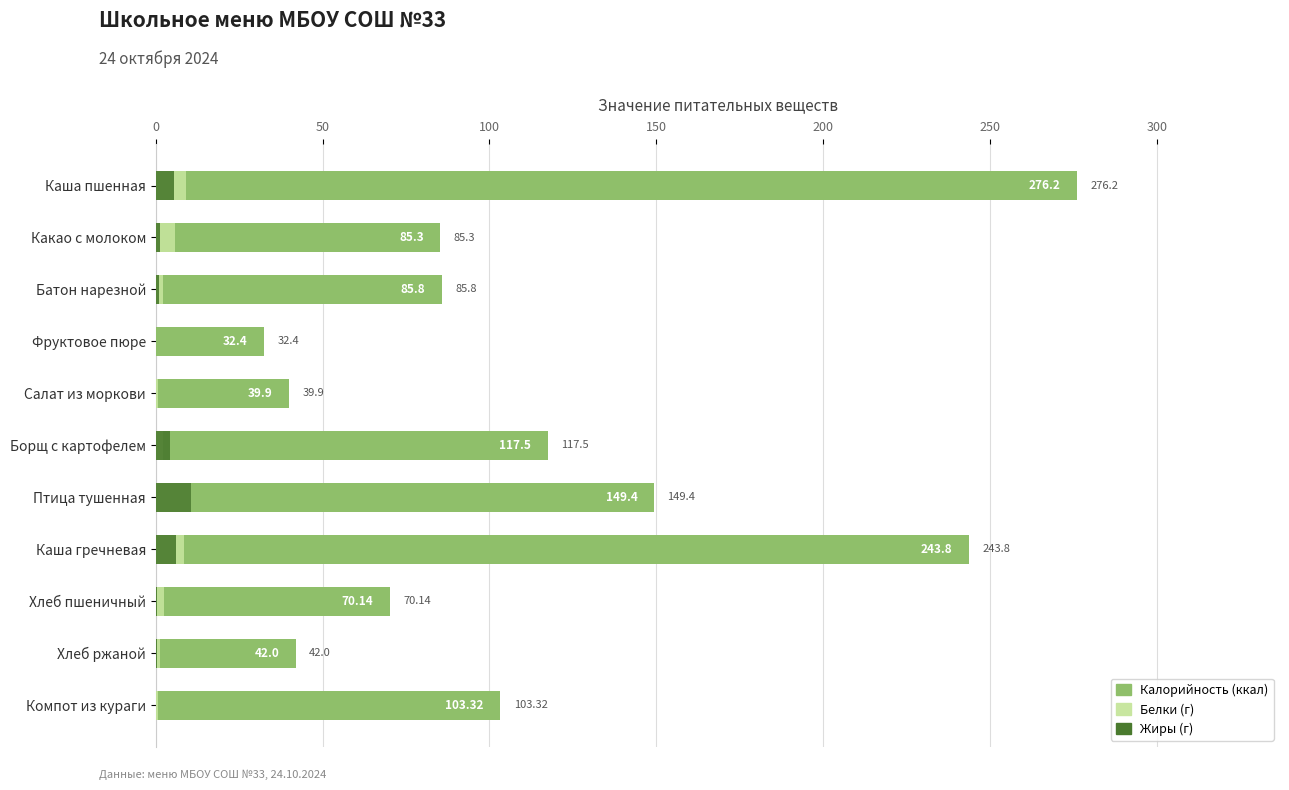

Which series has the largest total across all categories?

Калорийность